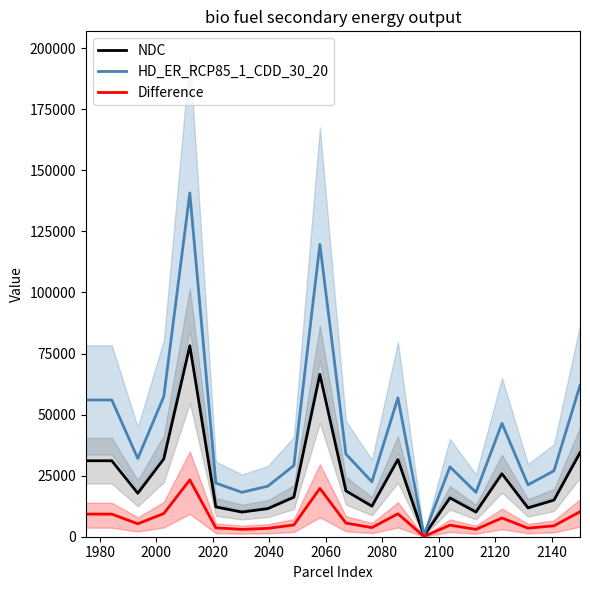

What is the maximum value for NDC?

78200.0